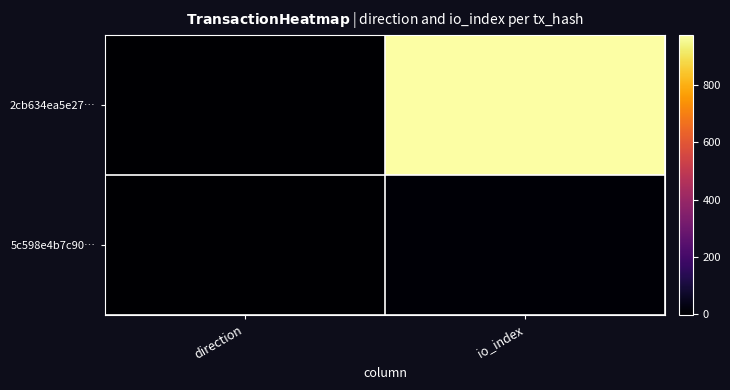

Count the number of categories in the chart.

2